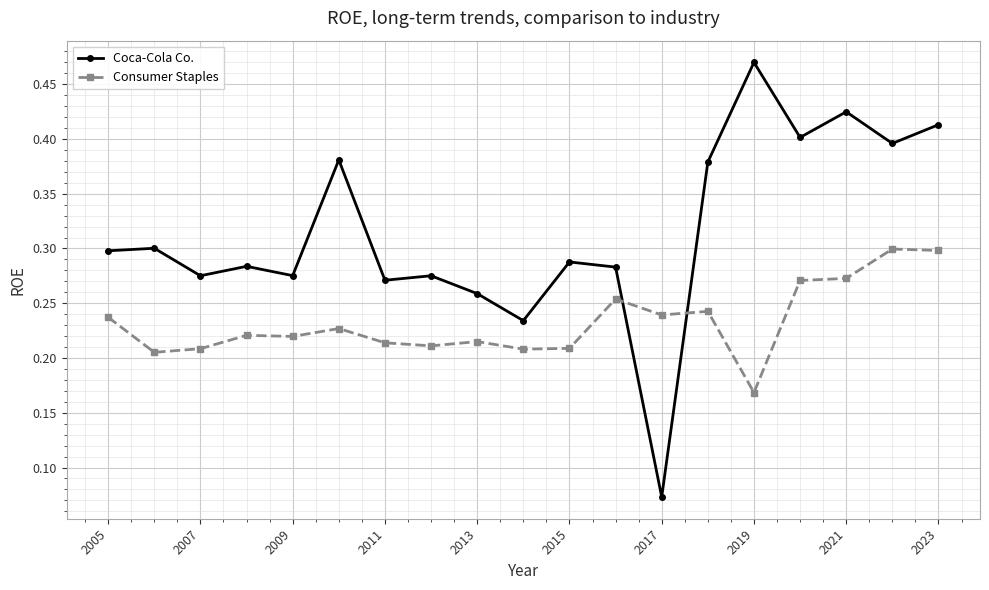

What is the sum of all Coca-Cola Co. values?

6.0